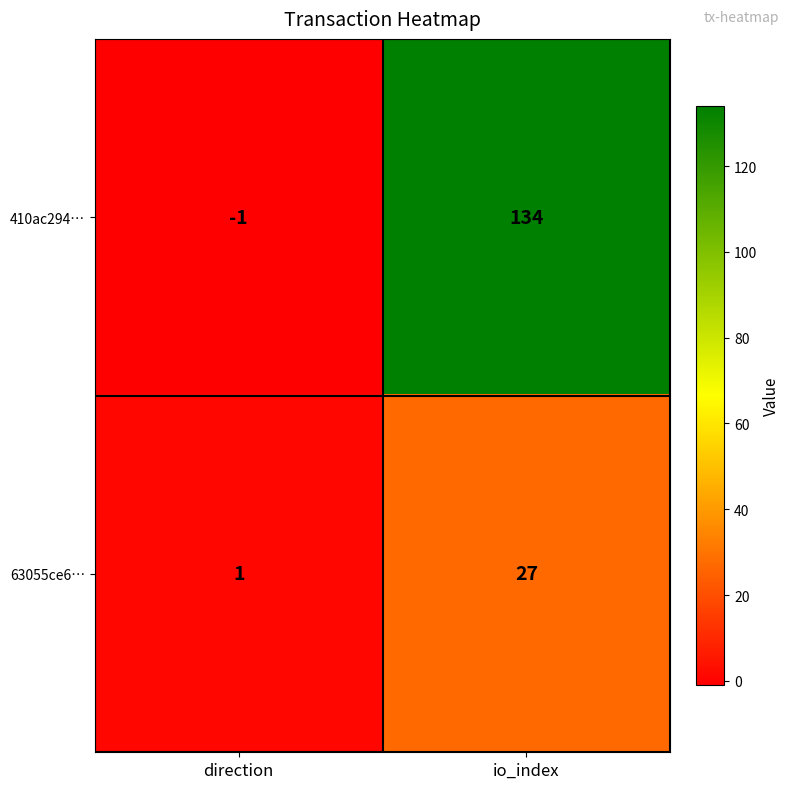

Which category has the lowest value across all series?

direction